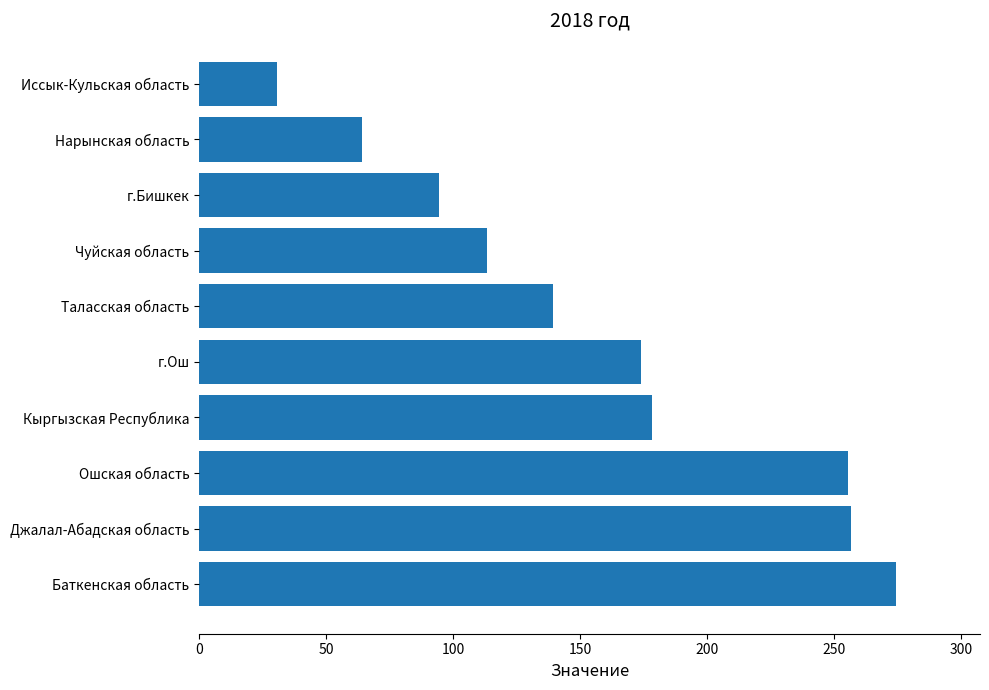

The chart shows a value of 200.1 at Таласская область. True or false?

False